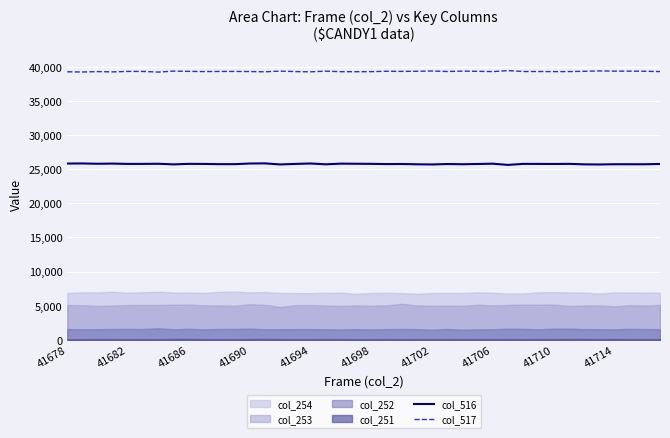

What is the average value of the col_517 series?

39324